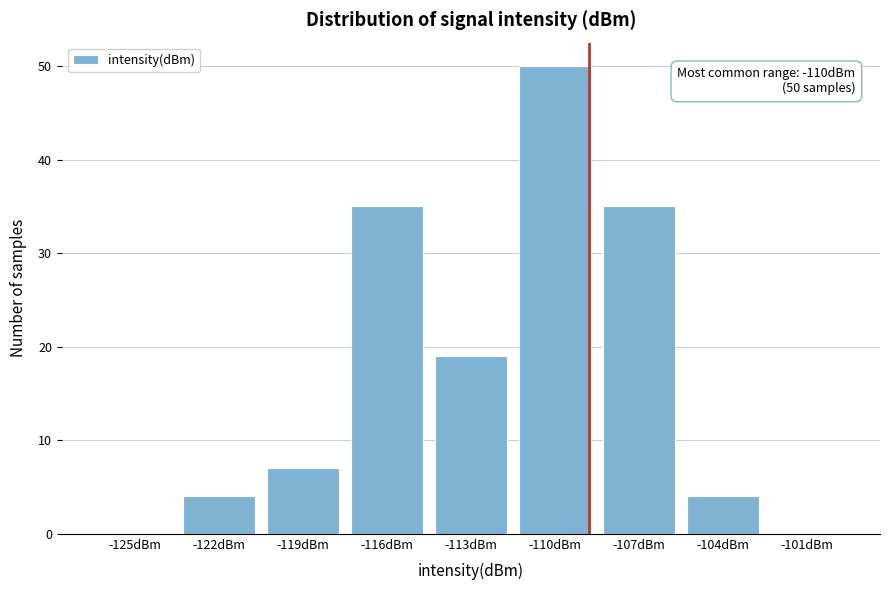

Reading left to right, list all the values displayed in this chart.

-125dBm=0	-122dBm=4	-119dBm=7	-116dBm=35	-113dBm=19	-110dBm=50	-107dBm=35	-104dBm=4	-101dBm=0